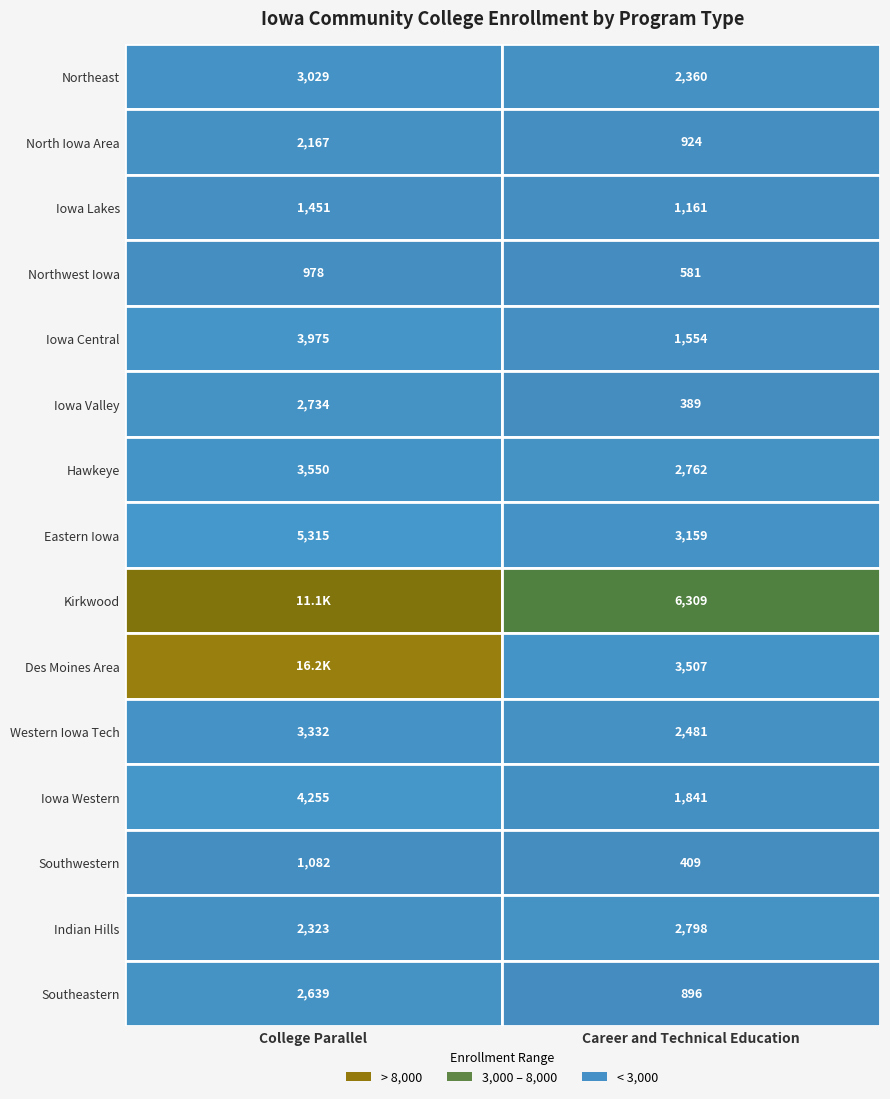

How many data points does each series have?

2